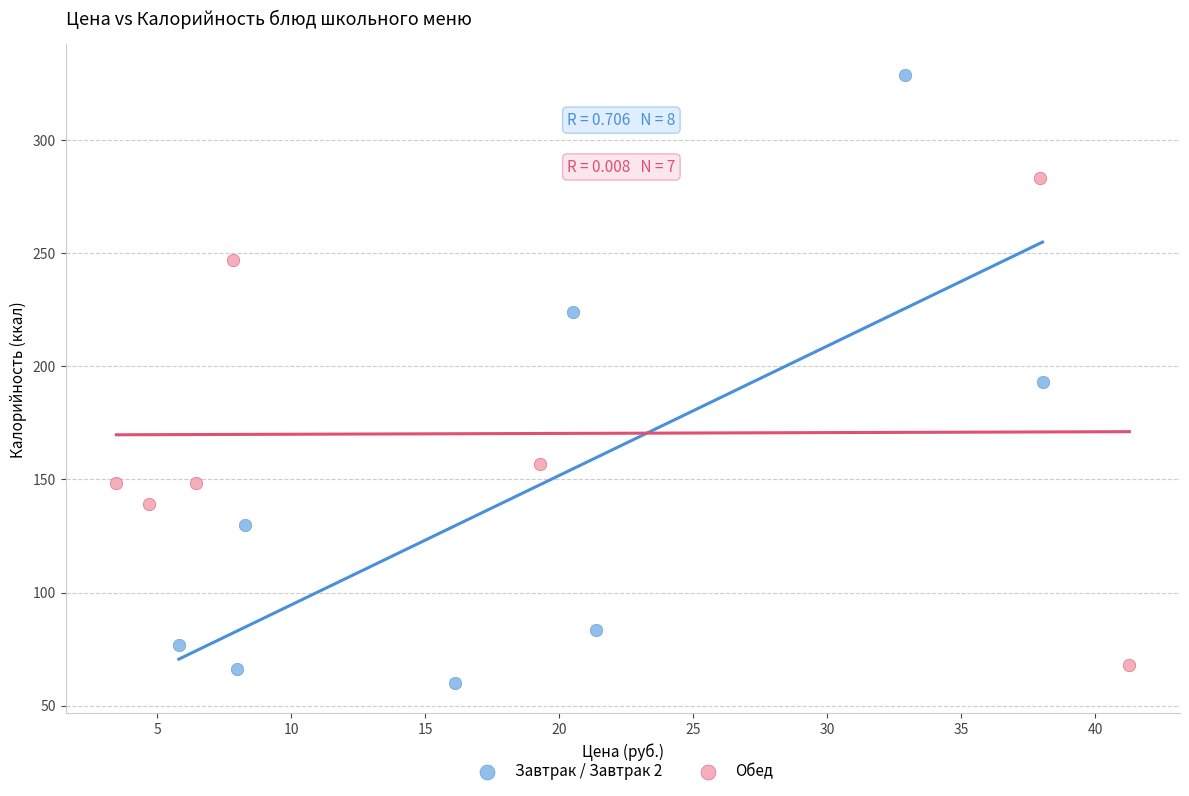

Which series has the largest Y range (max minus min)?

Завтрак / Завтрак 2